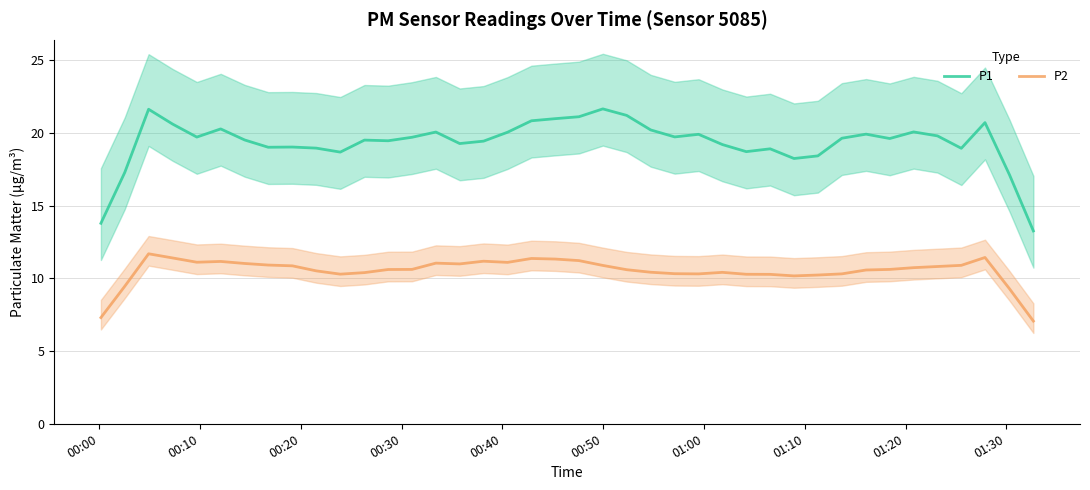

True or false: P1 and P2 intersect in this chart.

False